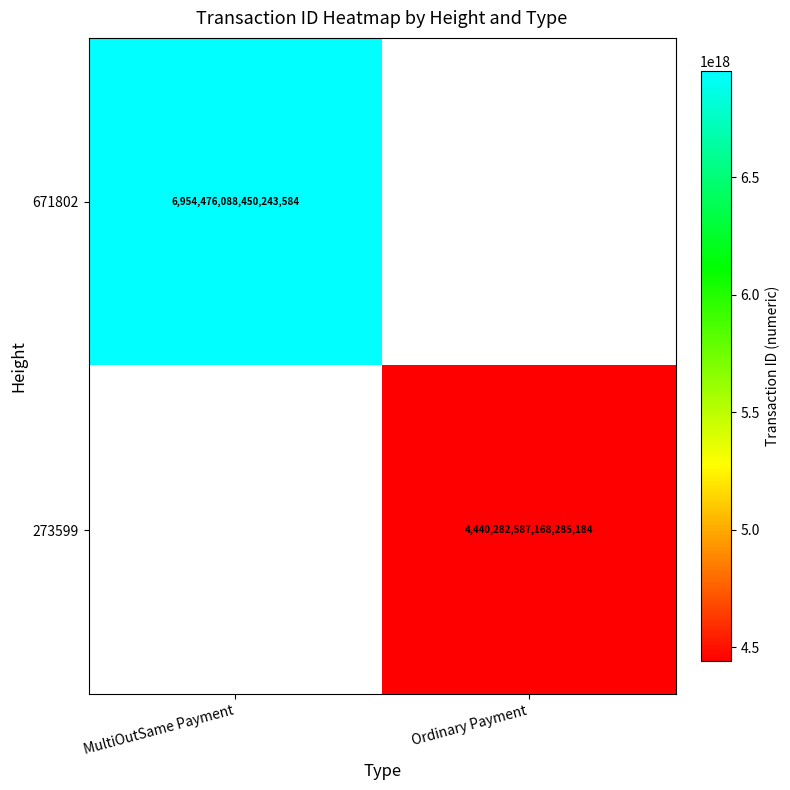

The 273599 series shows 4440282587168285184 at Ordinary Payment. True or false?

True